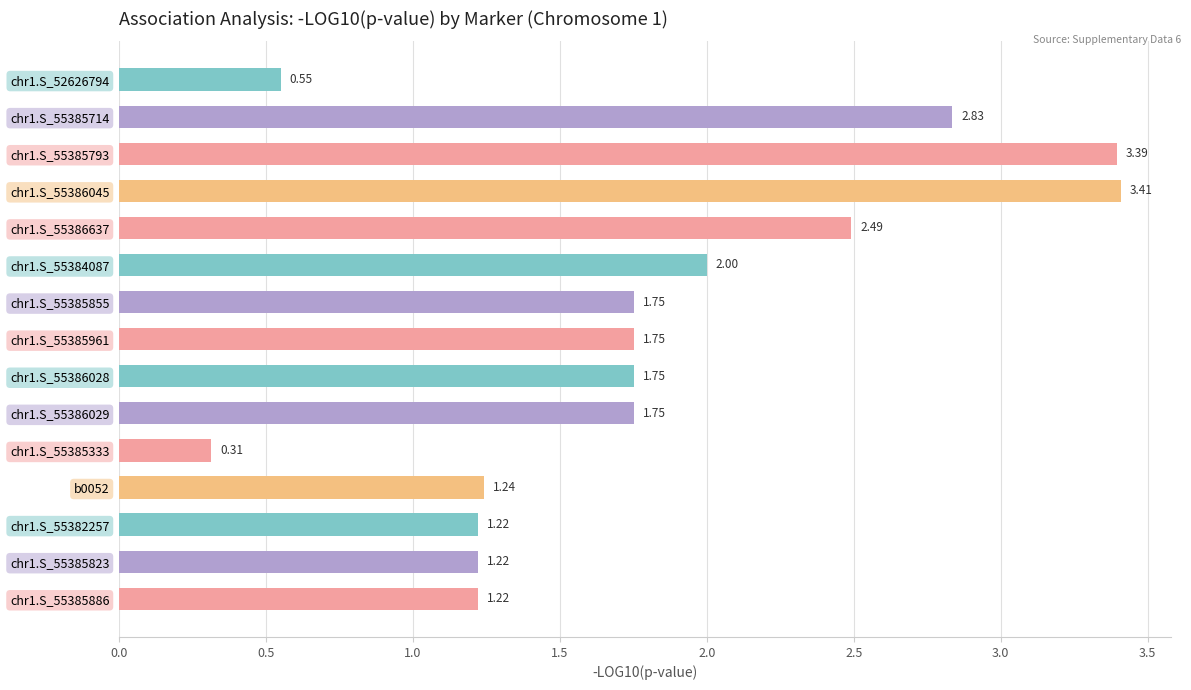

What is the ratio of the value at chr1.S_55385886 to the value at chr1.S_55385961?

0.7